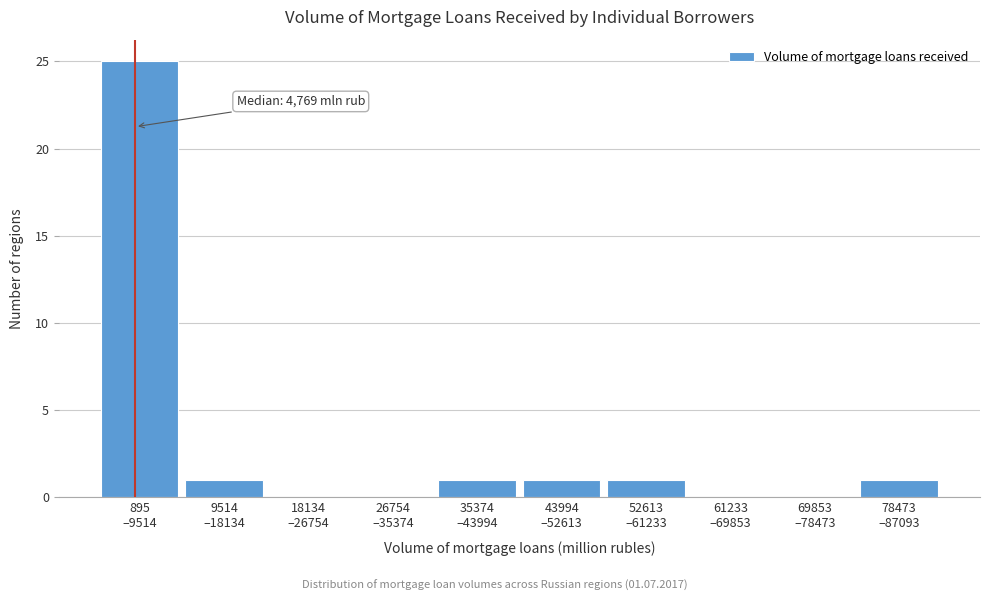

What is the maximum value shown in the chart?

25